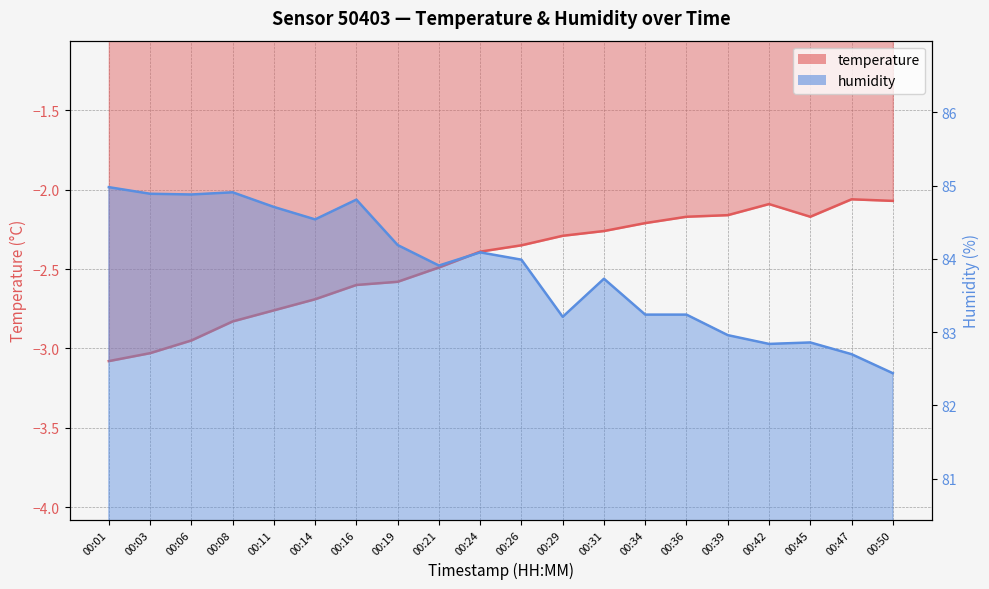

What is the spread (max minus min) of values at 00:11?

87.5